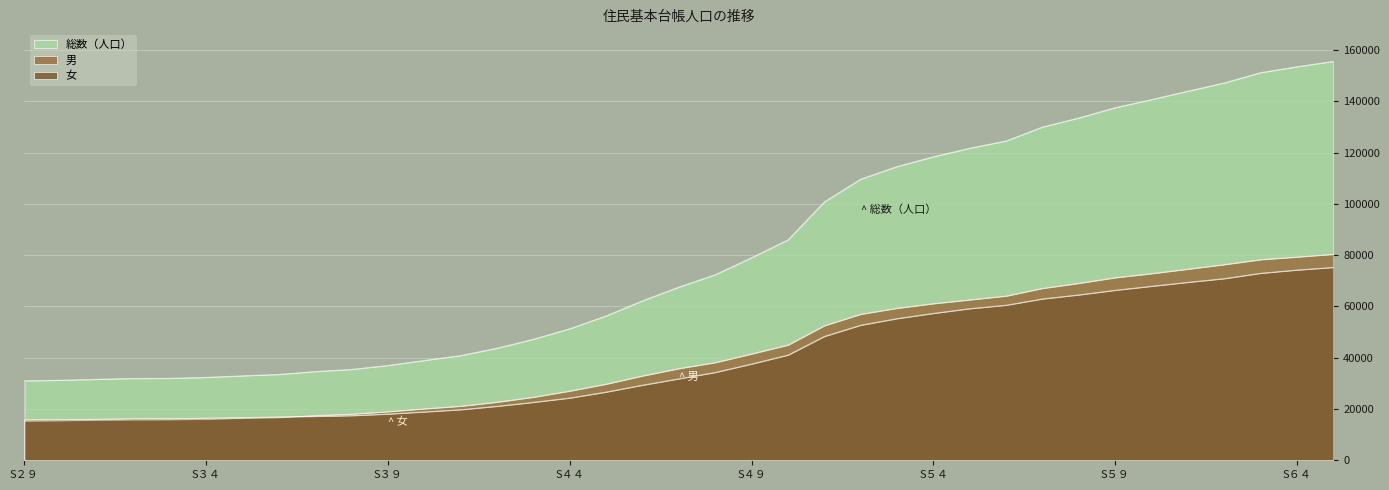

Reading right to left, what are all the values shown in this chart?

総数（人口）: 155584	153478	151190	147177	143968	140682	137523	133541	129986	124559	121713	118403	114563	109666	100813	85990	79052	72406	67580	62234	56356	51329	47250	43765	40866	38973	37015	35465	34627	33509	32962	32366	31985	31942	31617	31238	31030
男: 80349	79268	78247	76317	74549	72801	71211	69024	67044	64065	62577	61090	59294	56969	52493	44943	41486	38119	35782	32917	29723	27018	24625	22683	21112	20087	18961	18021	17464	16553	16320	15901	15752	15695	15595	15352	15226
女: 75235	74210	72943	70860	69419	67881	66312	64517	62942	60494	59136	57313	55269	52697	48320	41047	37566	34287	31798	29317	26633	24311	22625	21082	19754	18886	18054	17444	17163	16956	16642	16465	16233	16247	16022	15886	15804